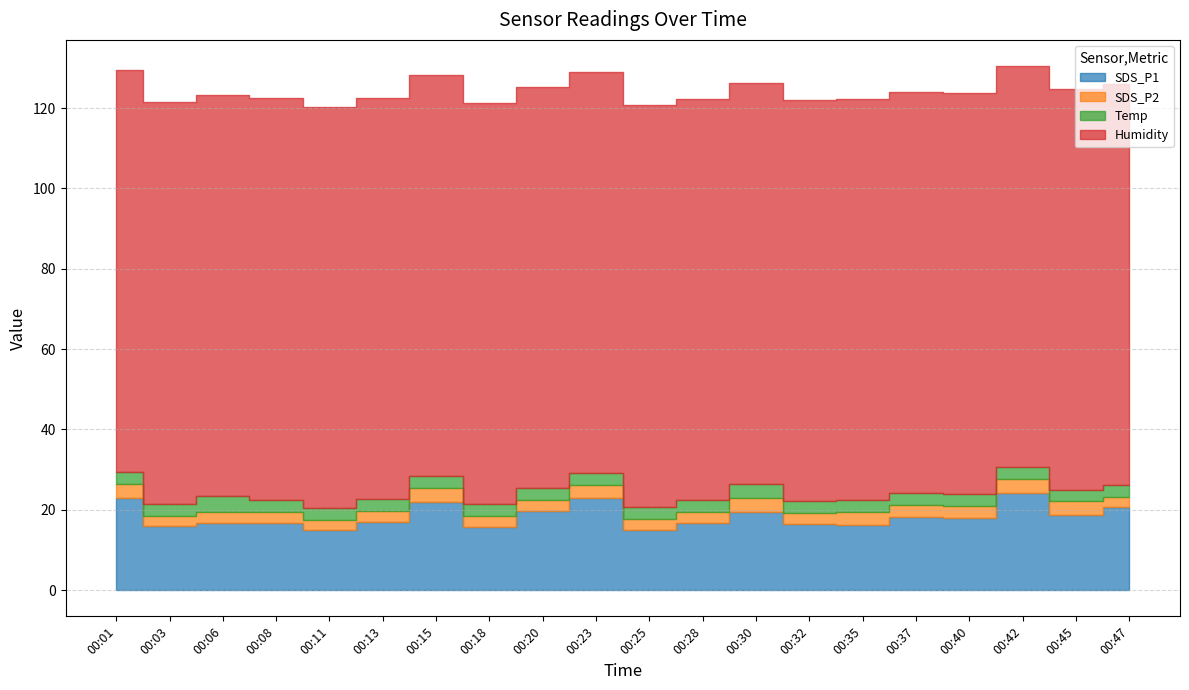

What is the value of the Temp point at the 3rd from the left?

3.8